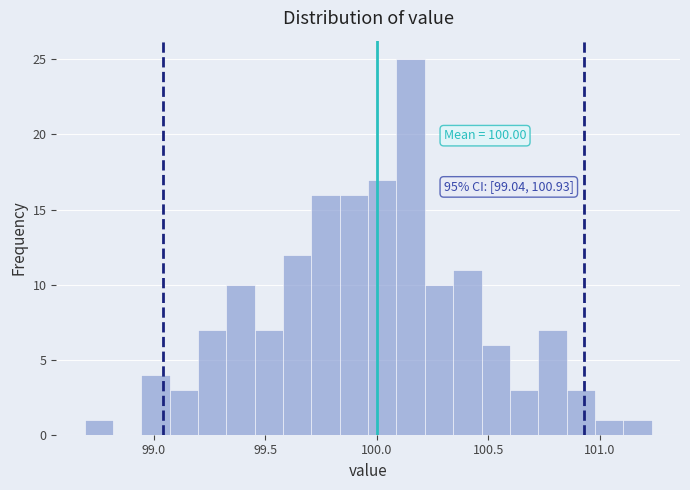

Around what value on the x-axis is the tallest bar? Give the approximate position of its centre, as read against the axis.

100.15